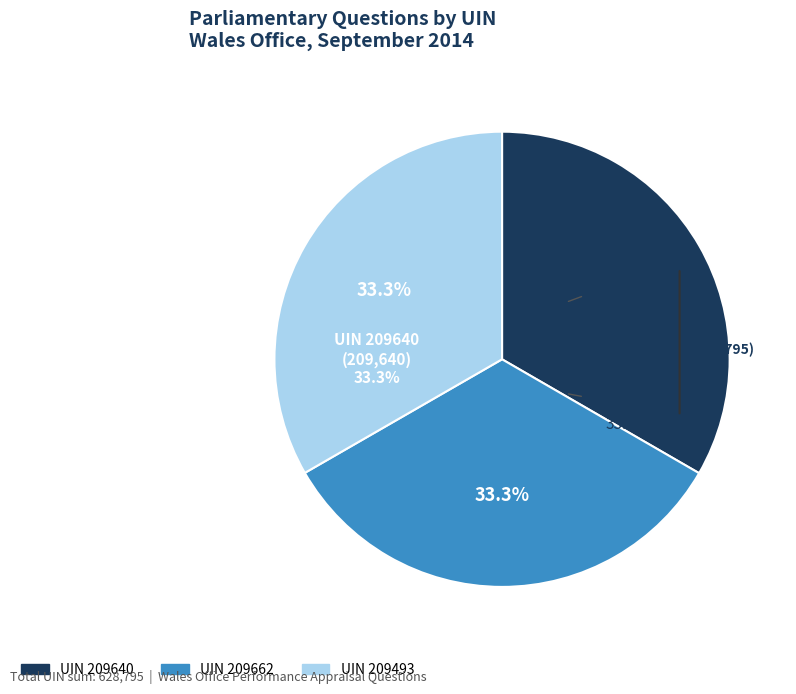

To the nearest percent, what is the average slice percentage?

33%